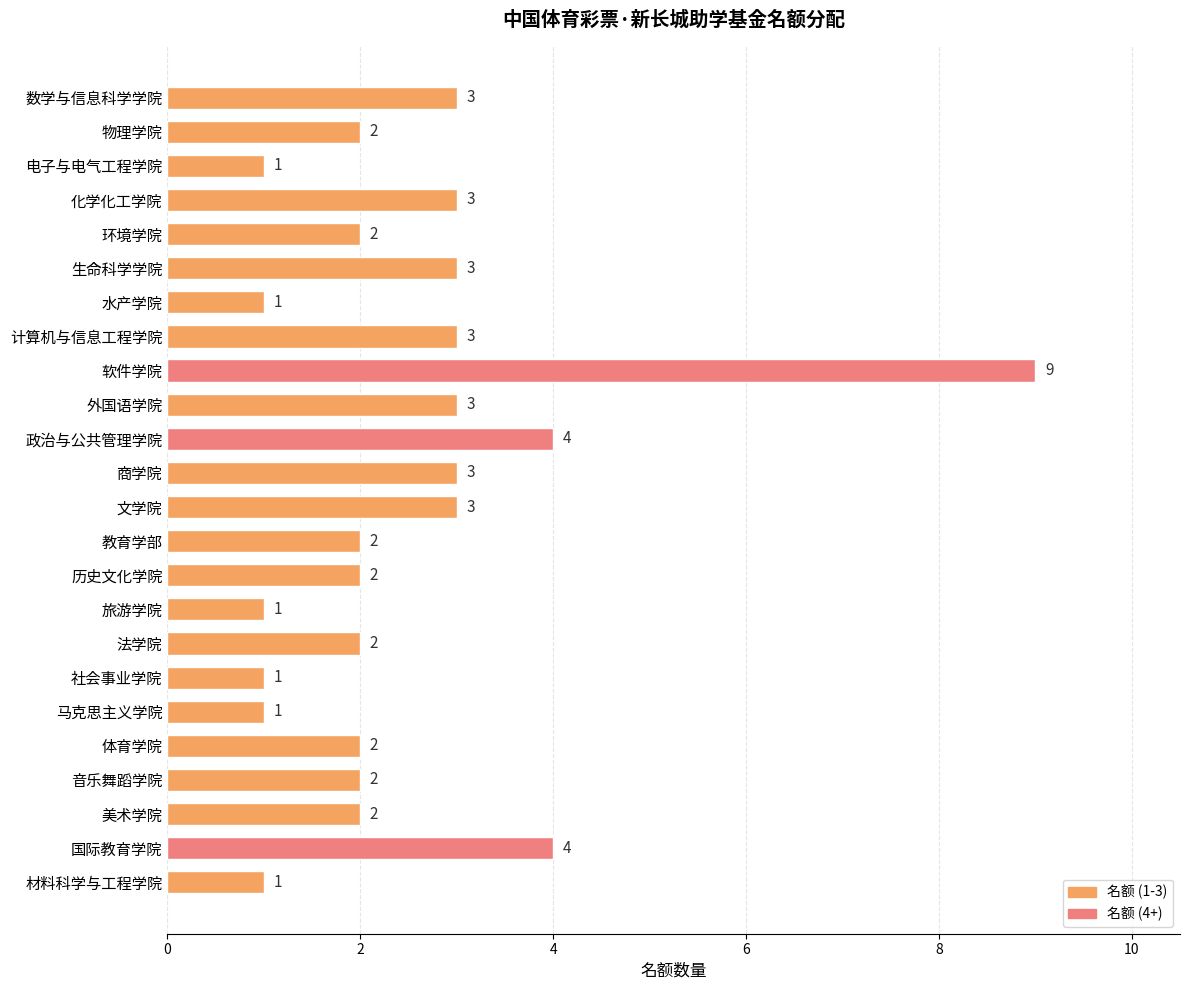

What is the greatest value displayed?

9